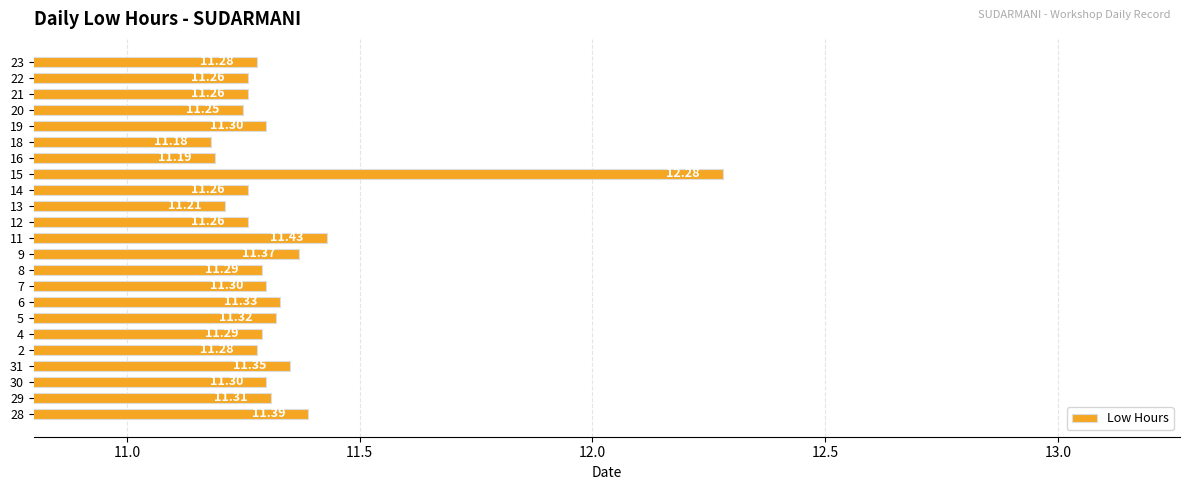

What is the minimum value shown in the chart?

11.2